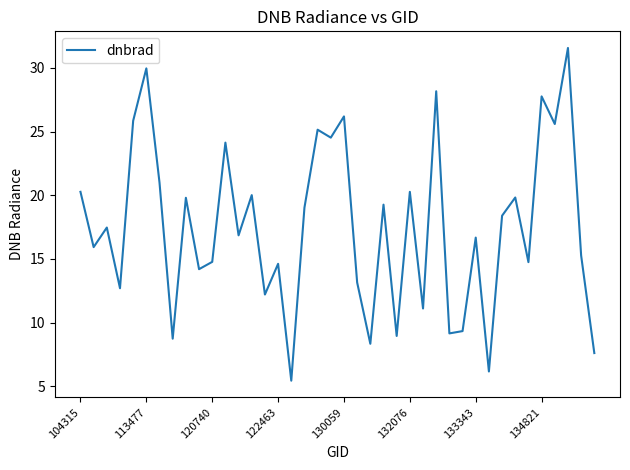

What is the smallest value displayed?

5.4